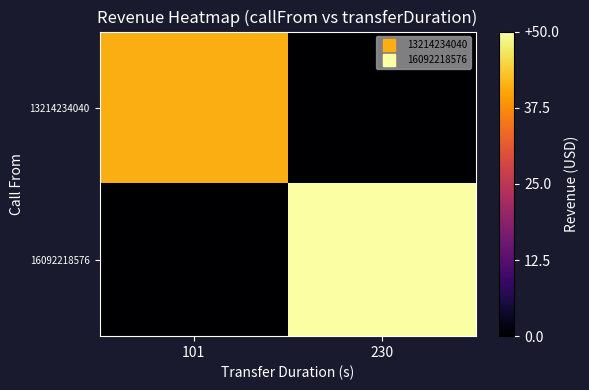

At 101, list the series in order from smallest to largest.

16092218576, 13214234040